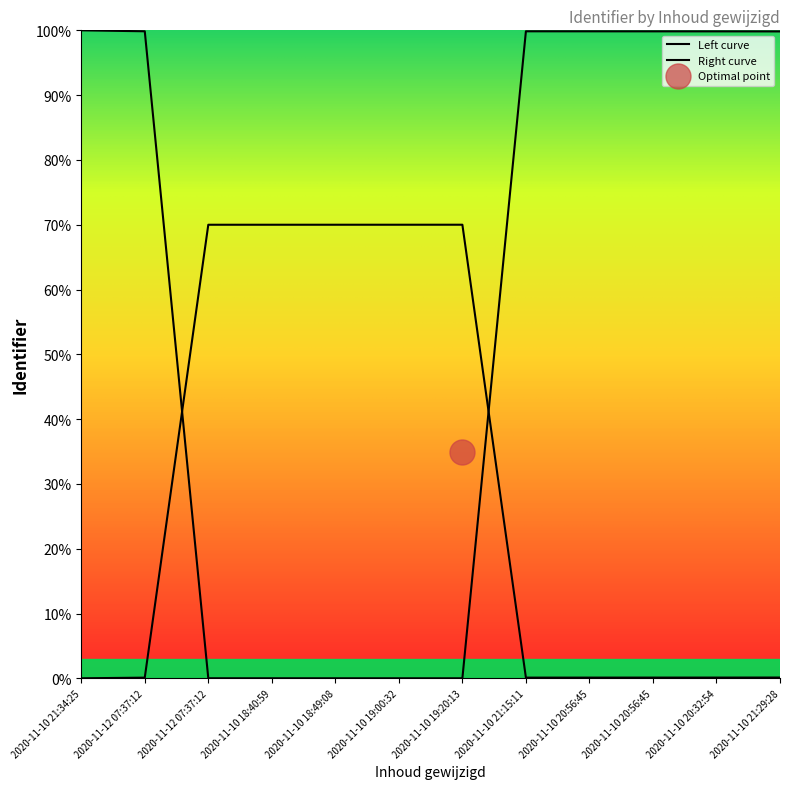

Count the number of categories in the chart.

12